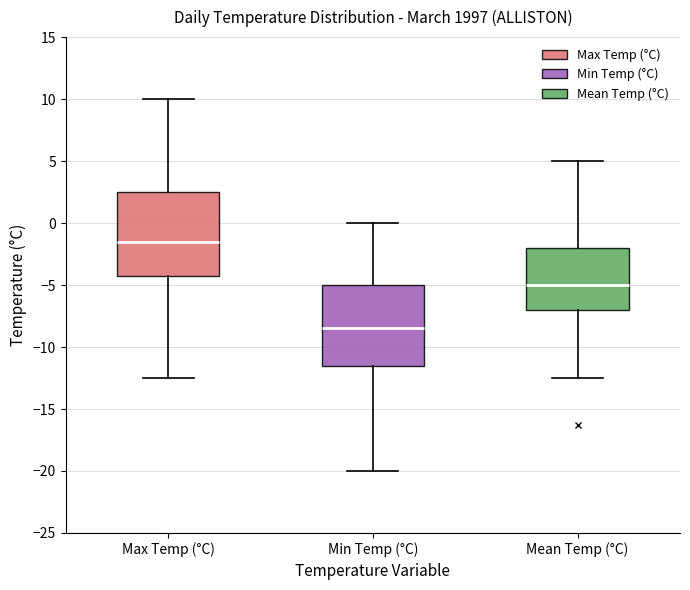

Reading left to right, transcribe this box plot: for each box, give where its median line is, the range the box spans, and where its two whiskers end, as read against the y-axis. The values are not printed on the chart, so give them approximately, as read against the axis.

Max Temp (°C): median -1.5, box -4.0 to 2.5, whiskers -12.5 to 10.0
Min Temp (°C): median -8.5, box -11.5 to -5.0, whiskers -20.0 to 0.0
Mean Temp (°C): median -5.0, box -7.0 to -2.0, whiskers -12.5 to 5.0